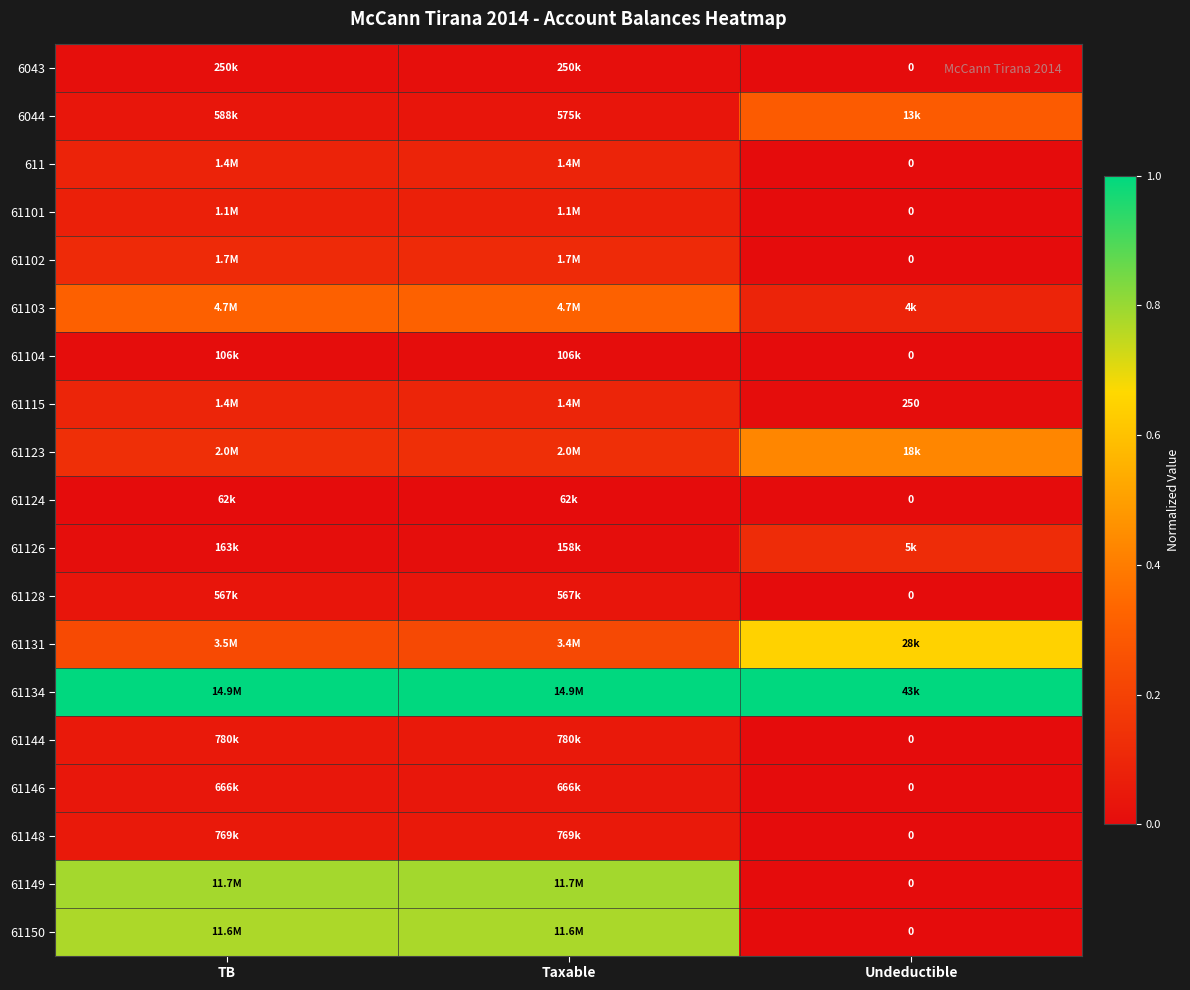

What is the sum of the 61123 values at Taxable and Undeductible?

0.6